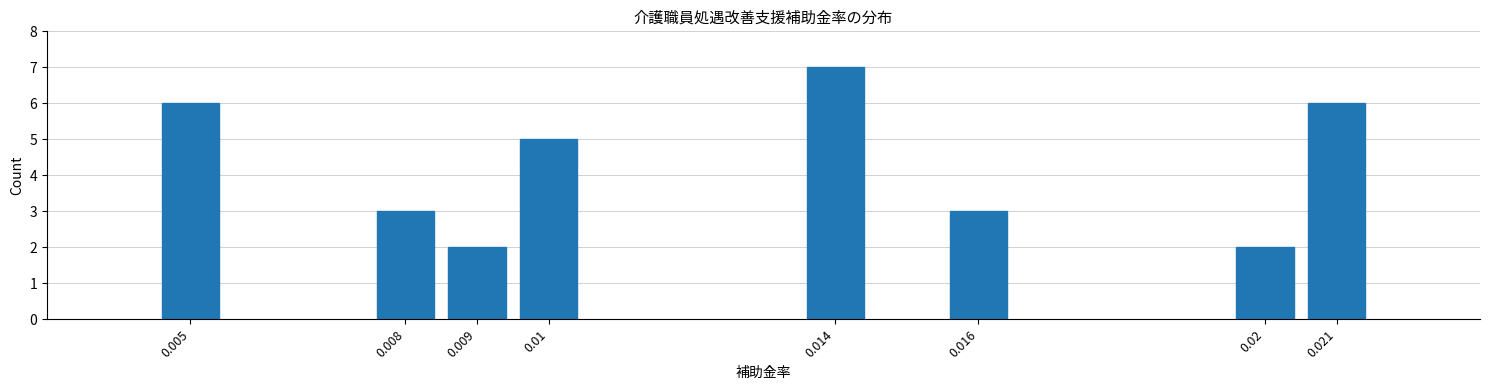

Reading right to left, list all the values displayed in this chart.

0.021=6	0.02=2	0.016=3	0.014=7	0.01=5	0.009=2	0.008=3	0.005=6